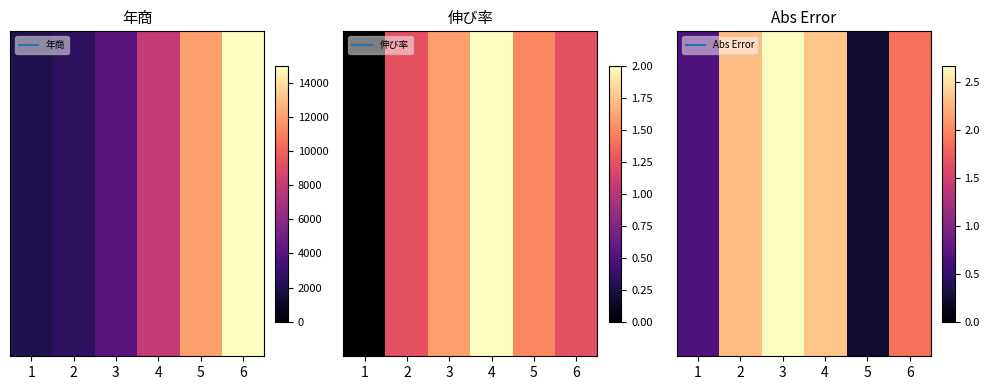

Which has a higher value, 6 or 1?

6